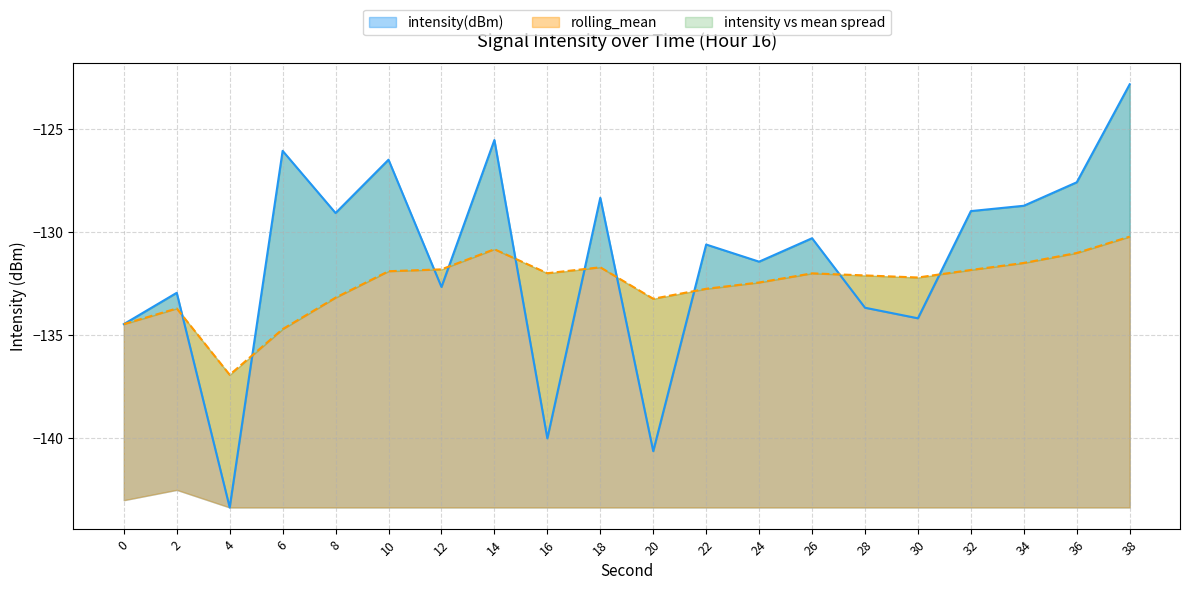

What is the value of the rolling_mean point at the 20th from the left?

-130.2